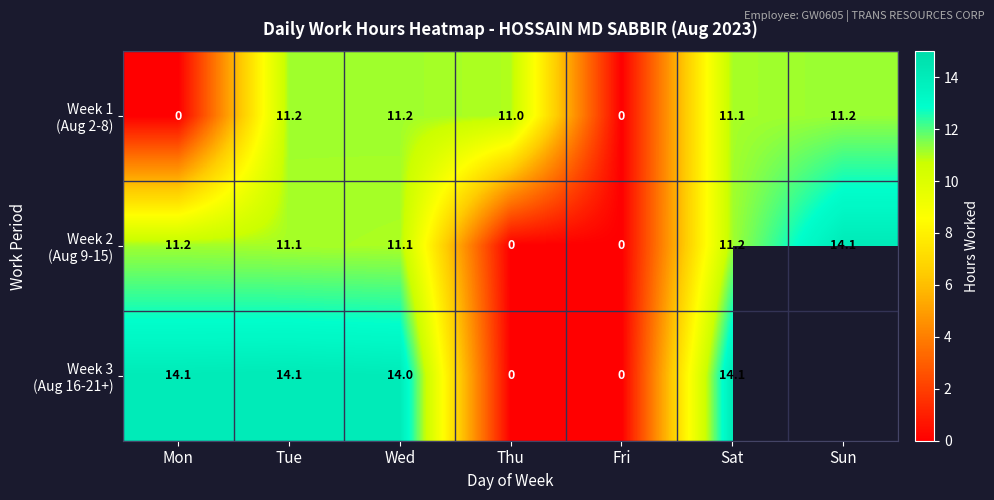

What is the difference between the highest and lowest values at Sat?

3.0